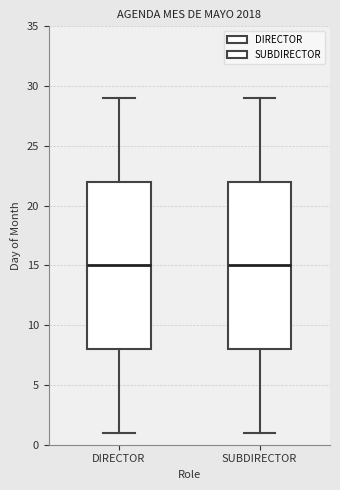

Reading left to right, transcribe this box plot: for each box, give where its median line is, the range the box spans, and where its two whiskers end, as read against the y-axis. The values are not printed on the chart, so give them approximately, as read against the axis.

DIRECTOR: median 15, box 8 to 22, whiskers 1 to 29
SUBDIRECTOR: median 15, box 8 to 22, whiskers 1 to 29